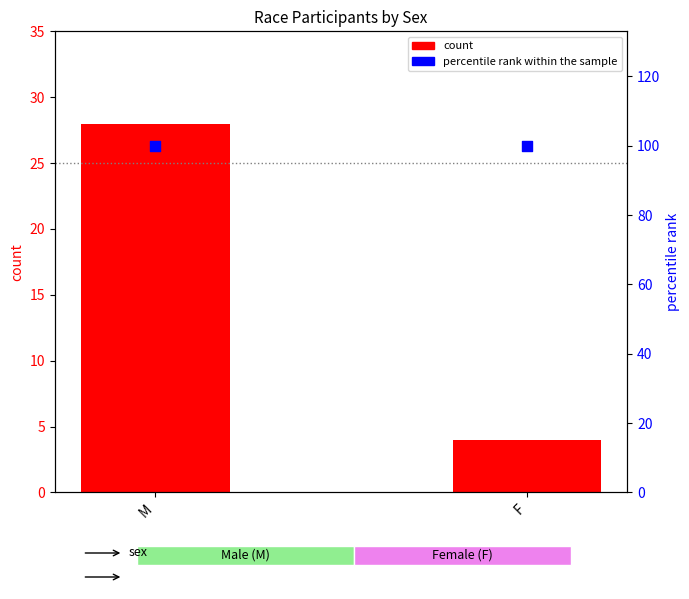

What is the total value across all series at F?

104